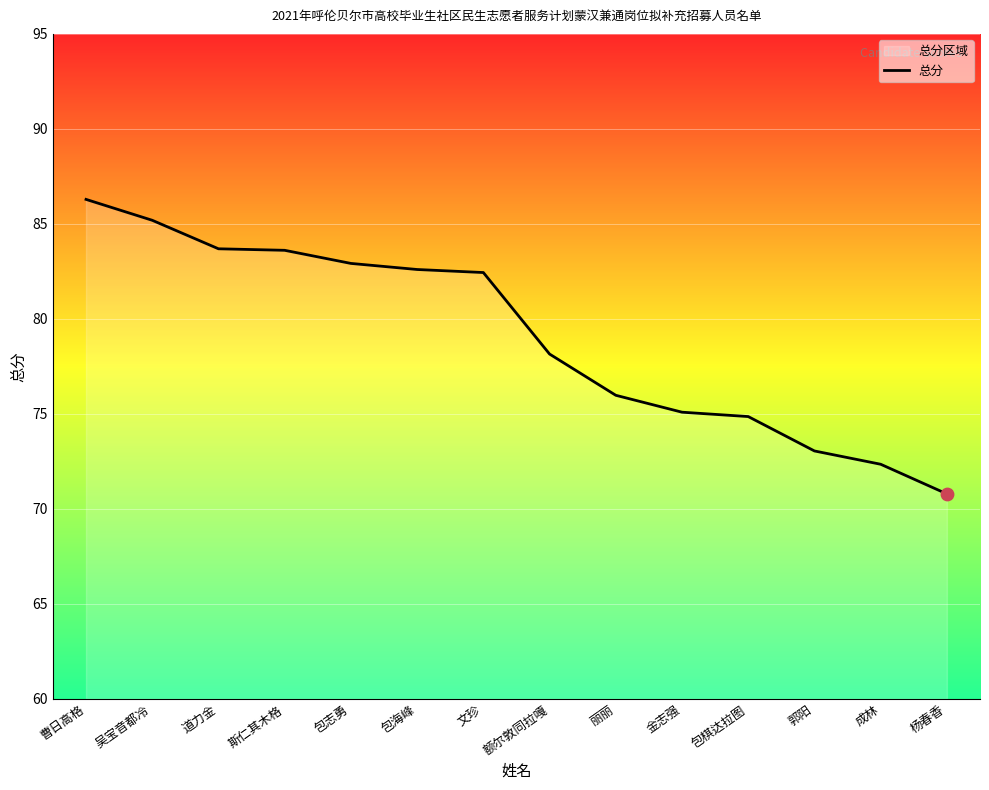

Between 吴宝音都冷 and 丽丽, which is larger?

吴宝音都冷